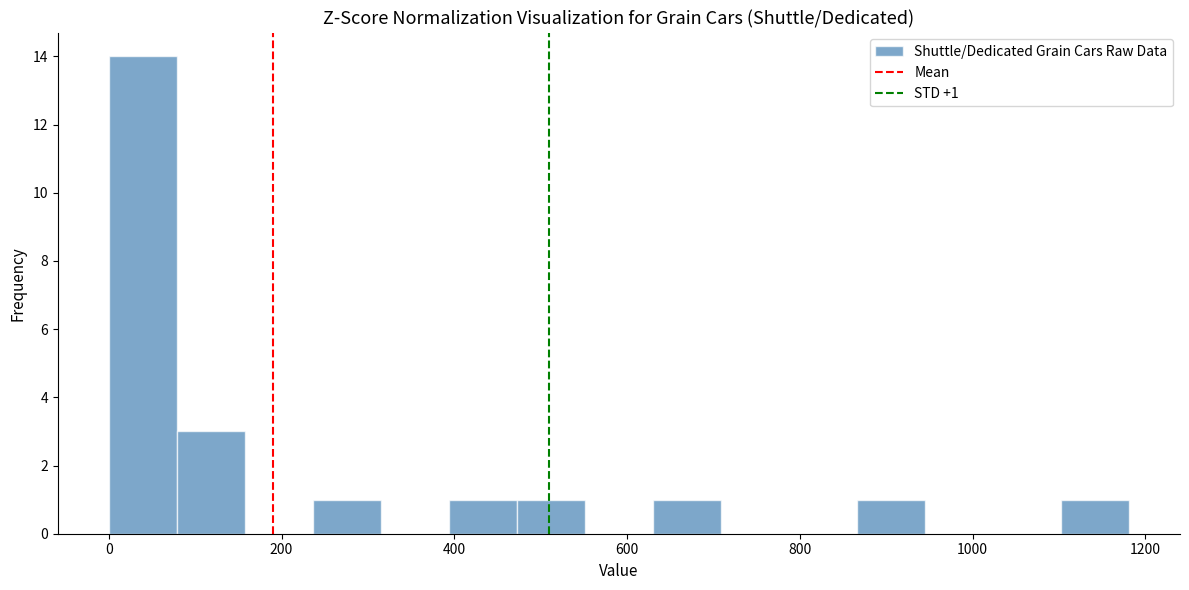

Read against the x-axis, roughly where is the centre of the tallest bar?

40